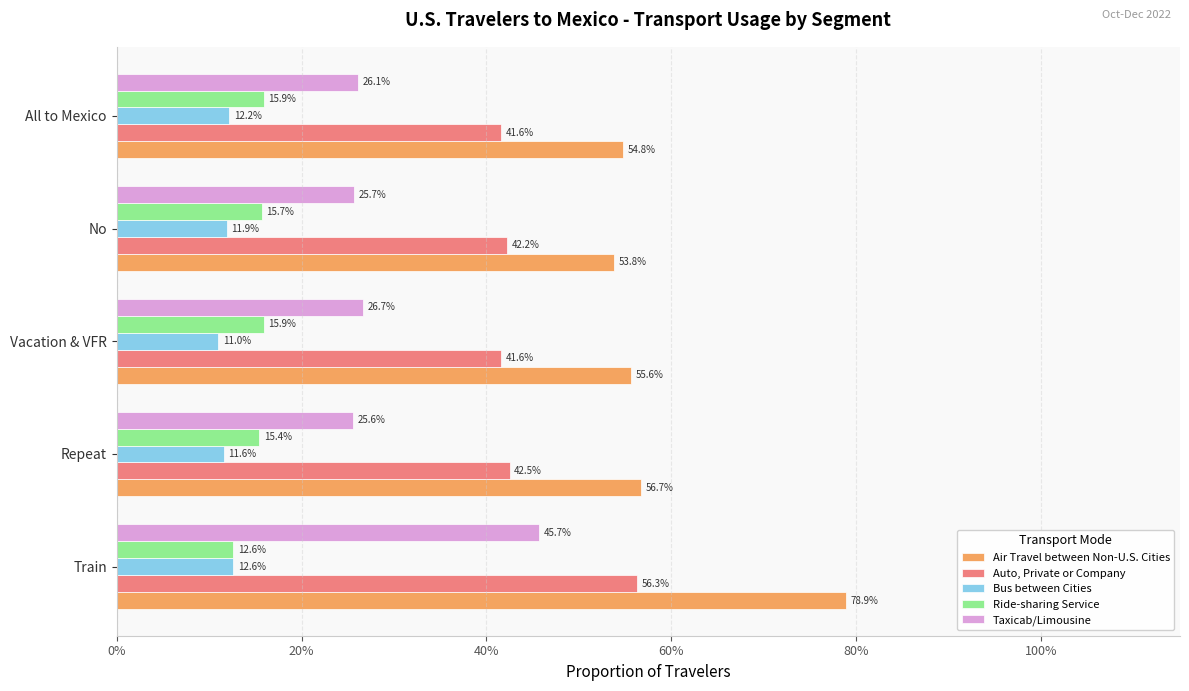

What are all the series names shown in the legend?

Air Travel between Non-U.S. Cities, Auto, Private or Company, Bus between Cities, Ride-sharing Service, Taxicab/Limousine